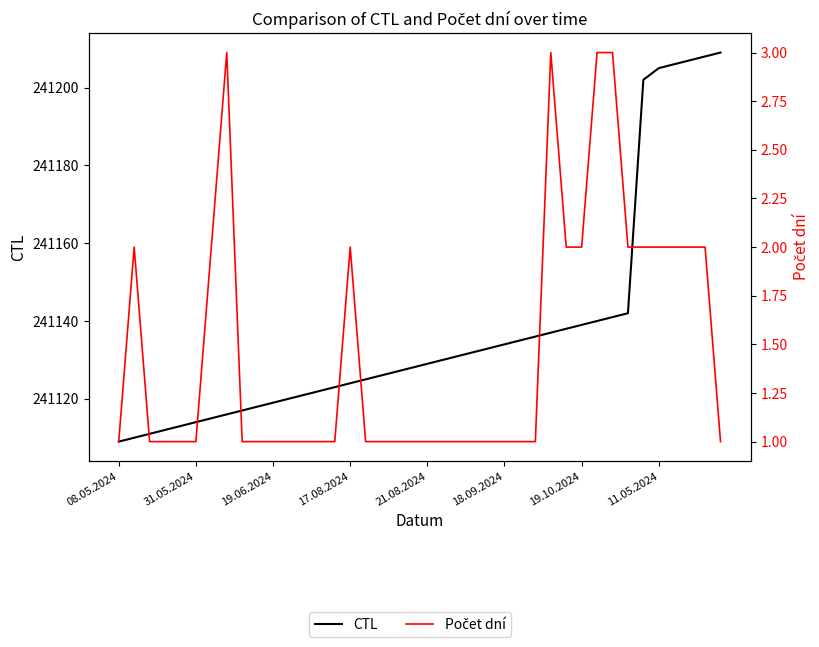

Which series has the largest total across all categories?

CTL